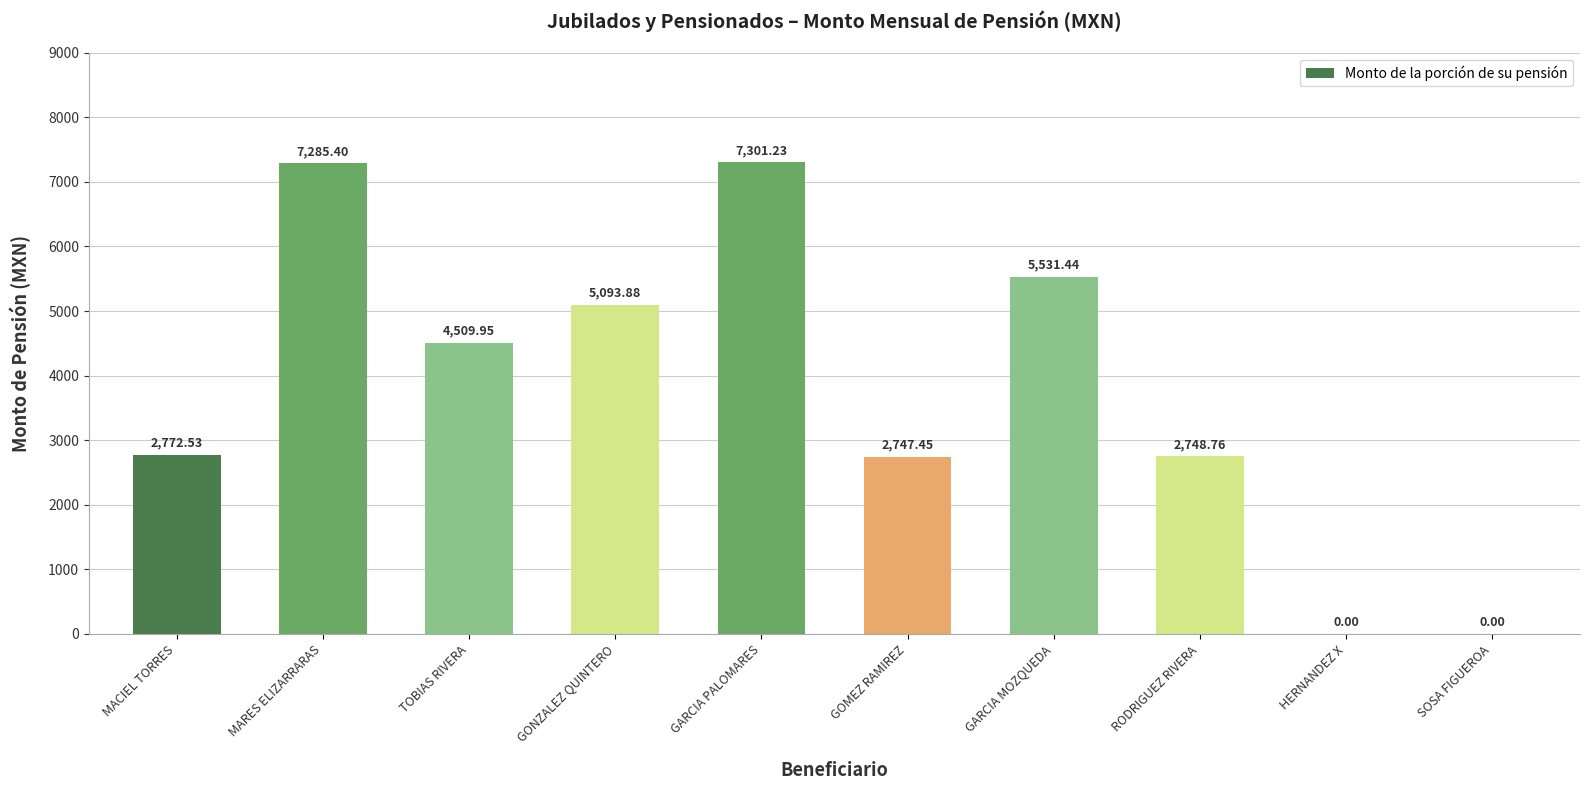

True or false: the data shows 0.0 at HERNANDEZ X.

True